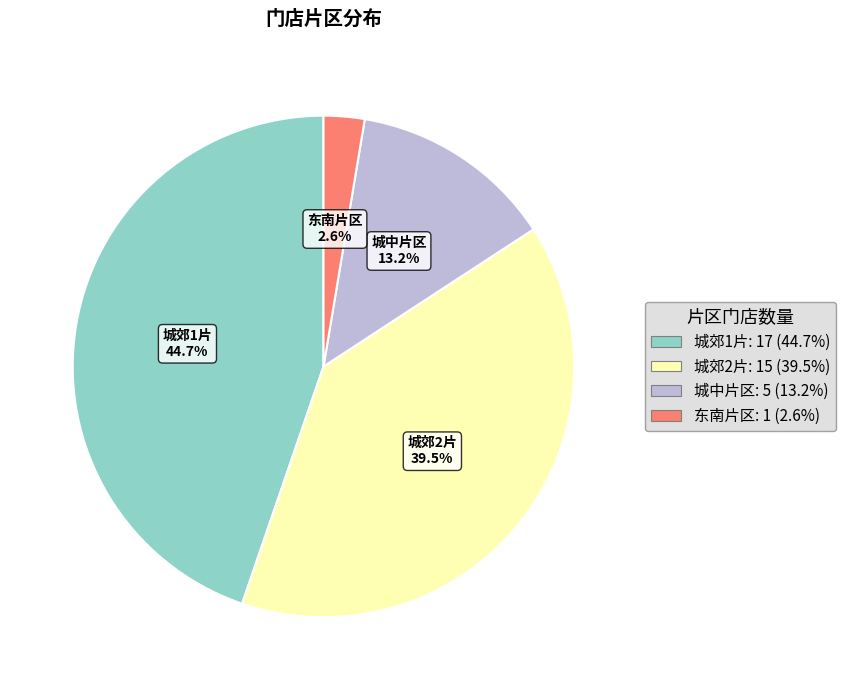

To the nearest percent, what portion does 东南片区 represent?

3%